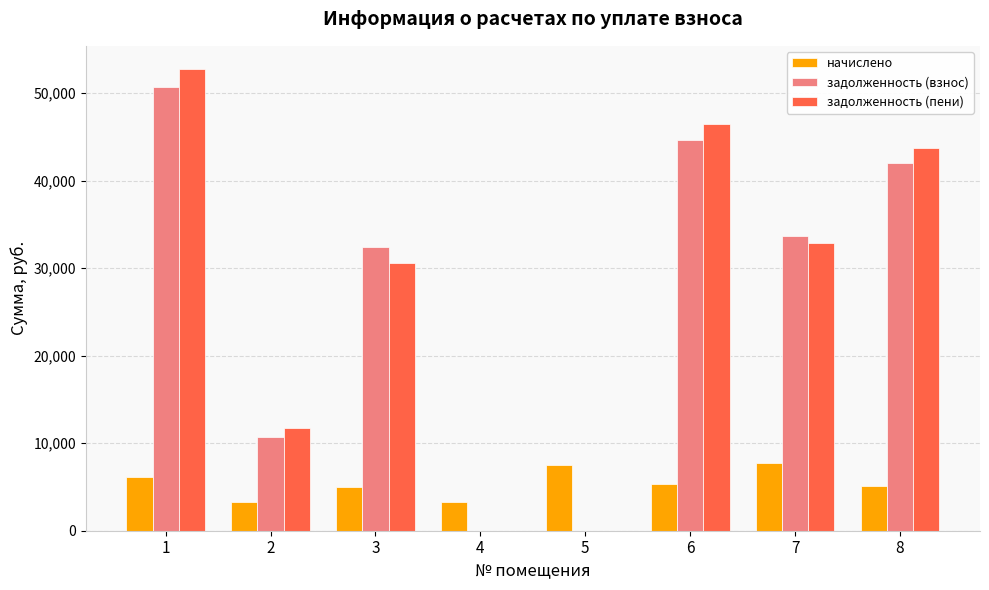

What is the sum of the задолженность (пени) values at 2 and 5?

11760.3